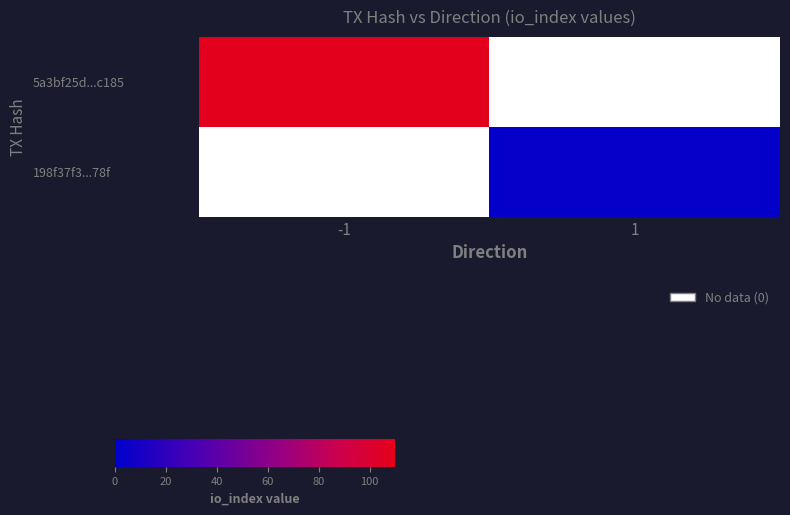

Reading right to left, list all the values displayed in this chart.

5a3bf25d...c185: 1=0	-1=108
198f37f3...78f: 1=2	-1=0